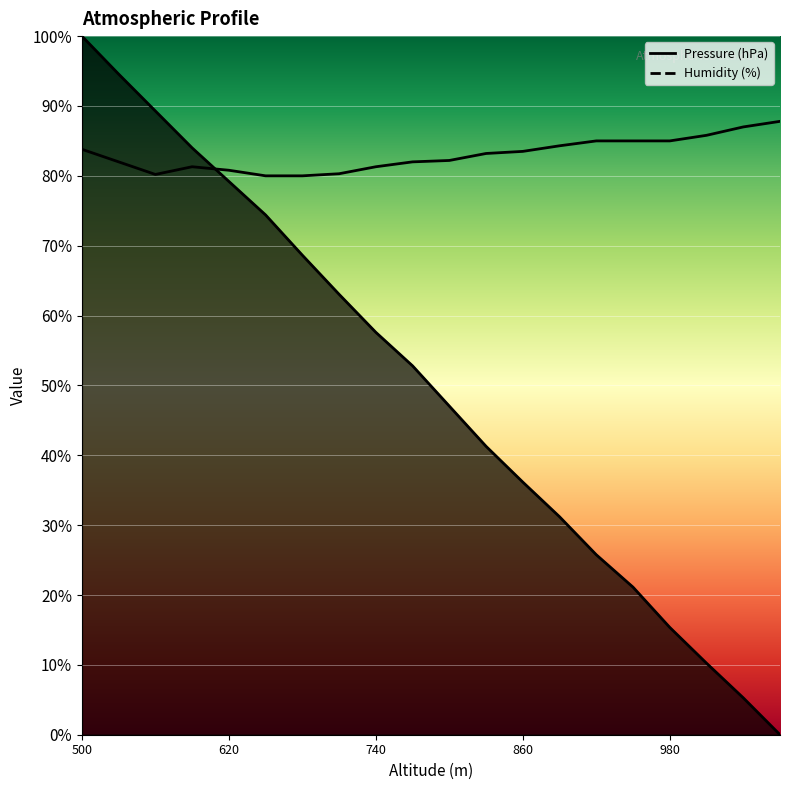

Does the chart display data point markers on the line(s)?

No